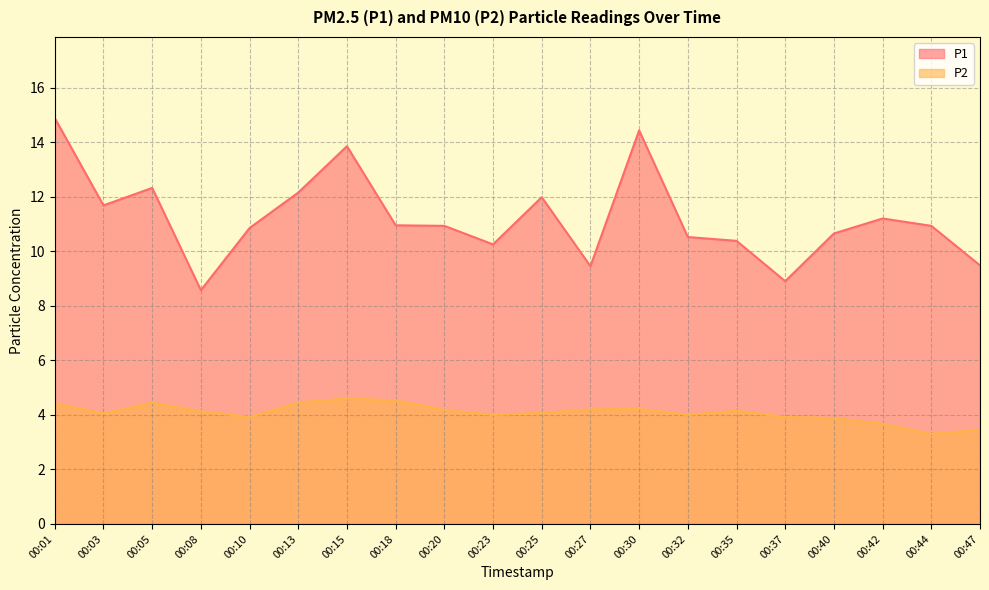

How many data points does each series have?

20